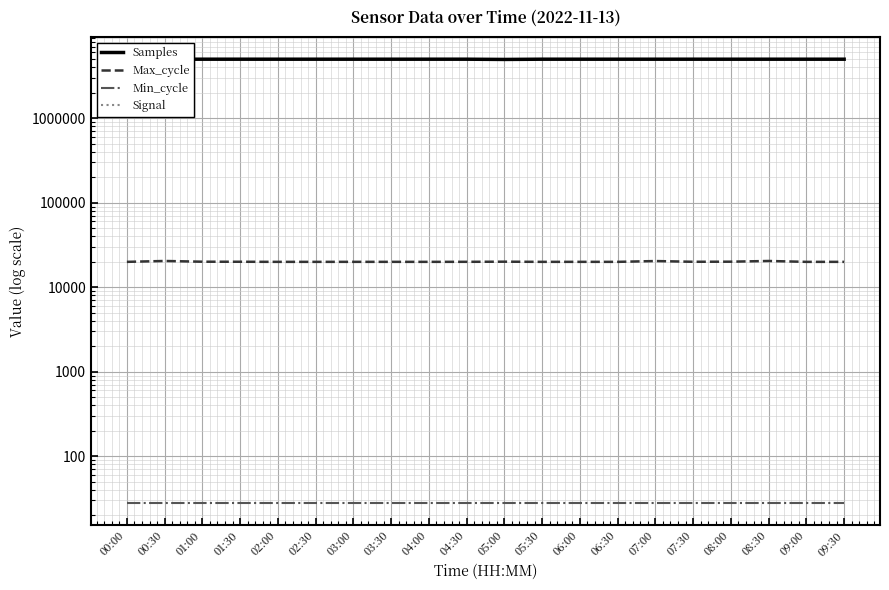

List the labels in order of Samples value, largest first.

04:00, 01:30, 07:30, 03:00, 02:30, 09:00, 05:30, 04:30, 06:00, 01:00, 08:30, 02:00, 09:30, 03:30, 00:30, 07:00, 06:30, 08:00, 00:00, 05:00